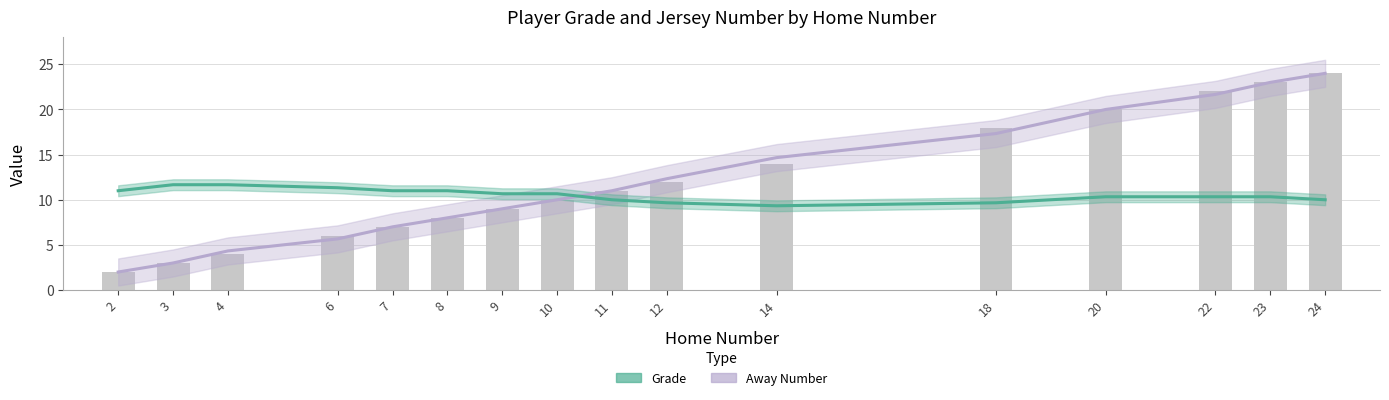

List the series in order of their overall mean, lowest first.

Grade, Away Number